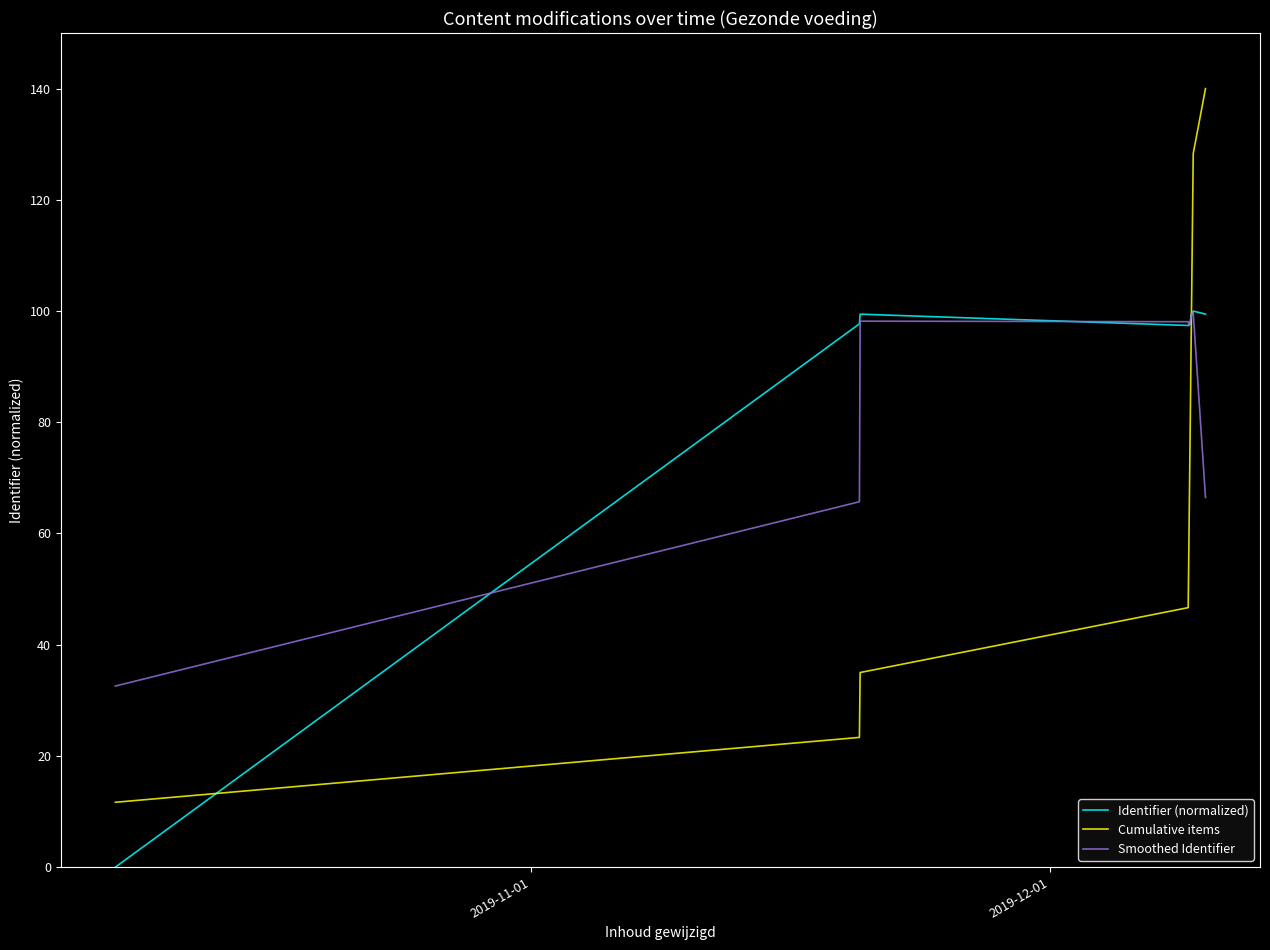

What is the difference between the second highest and minimum values in the Identifier (normalized) series?

99.6